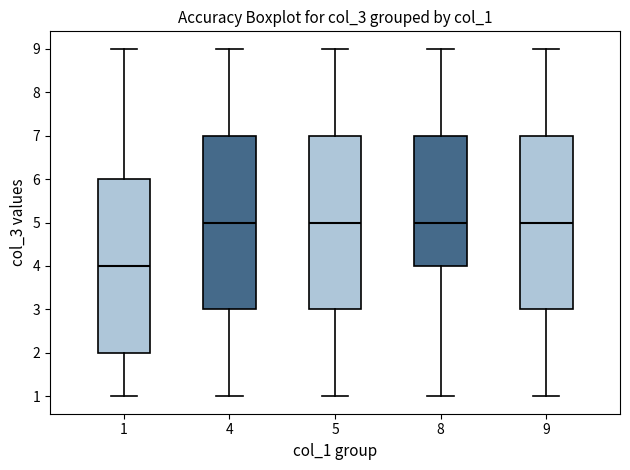

Reading left to right, read every box against the y-axis: the position of its median line, the range the box covers, and the ends of its whiskers. The values are not printed on the chart, so give them approximately, as read against the axis.

1: median 4, box 2 to 6, whiskers 1 to 9
4: median 5, box 3 to 7, whiskers 1 to 9
5: median 5, box 3 to 7, whiskers 1 to 9
8: median 5, box 4 to 7, whiskers 1 to 9
9: median 5, box 3 to 7, whiskers 1 to 9